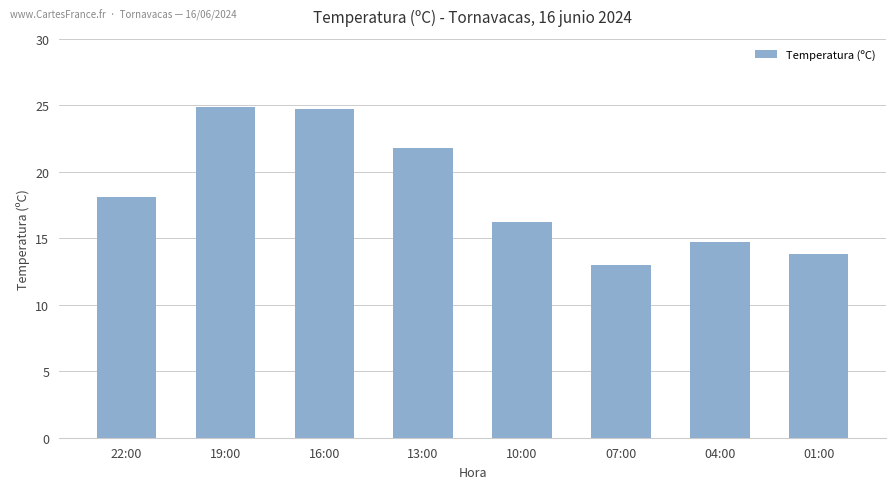

What is the ratio of the value at 13:00 to the value at 16:00?

0.9